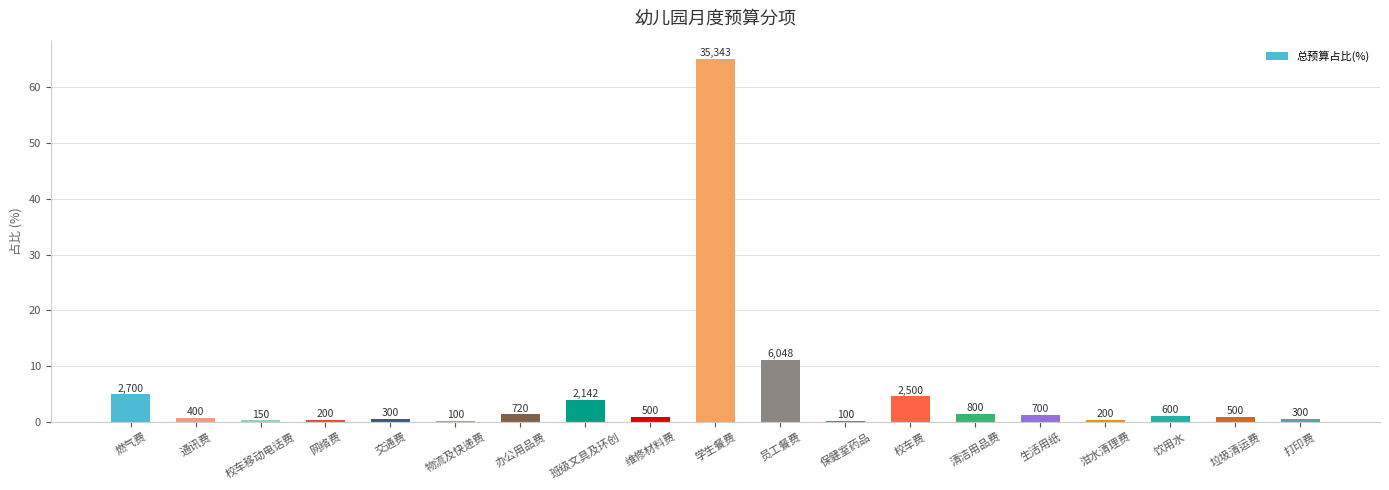

What is the difference between the values at 垃圾清运费 and 打印费?

0.4